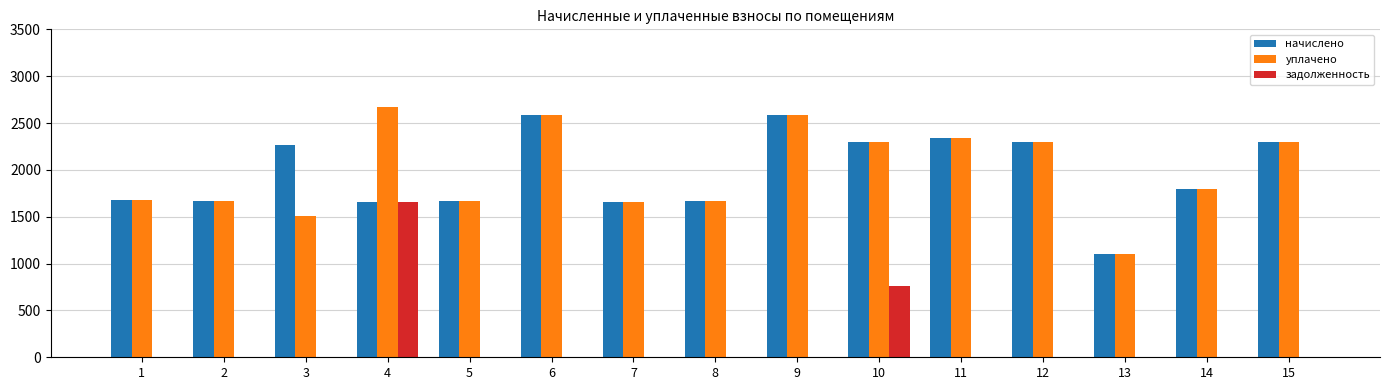

What is the total value across all series at 12?

4594.0